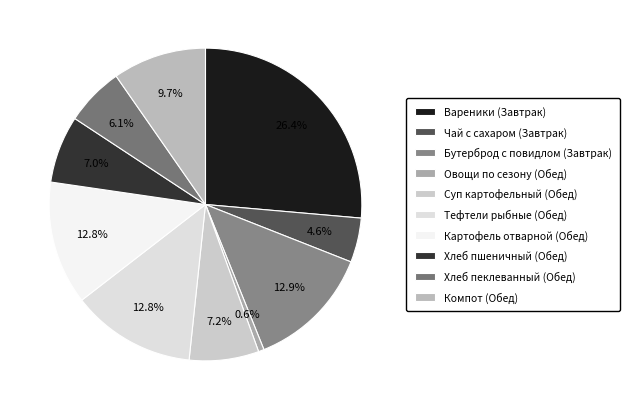

To the nearest percent, what is the average slice percentage?

10%